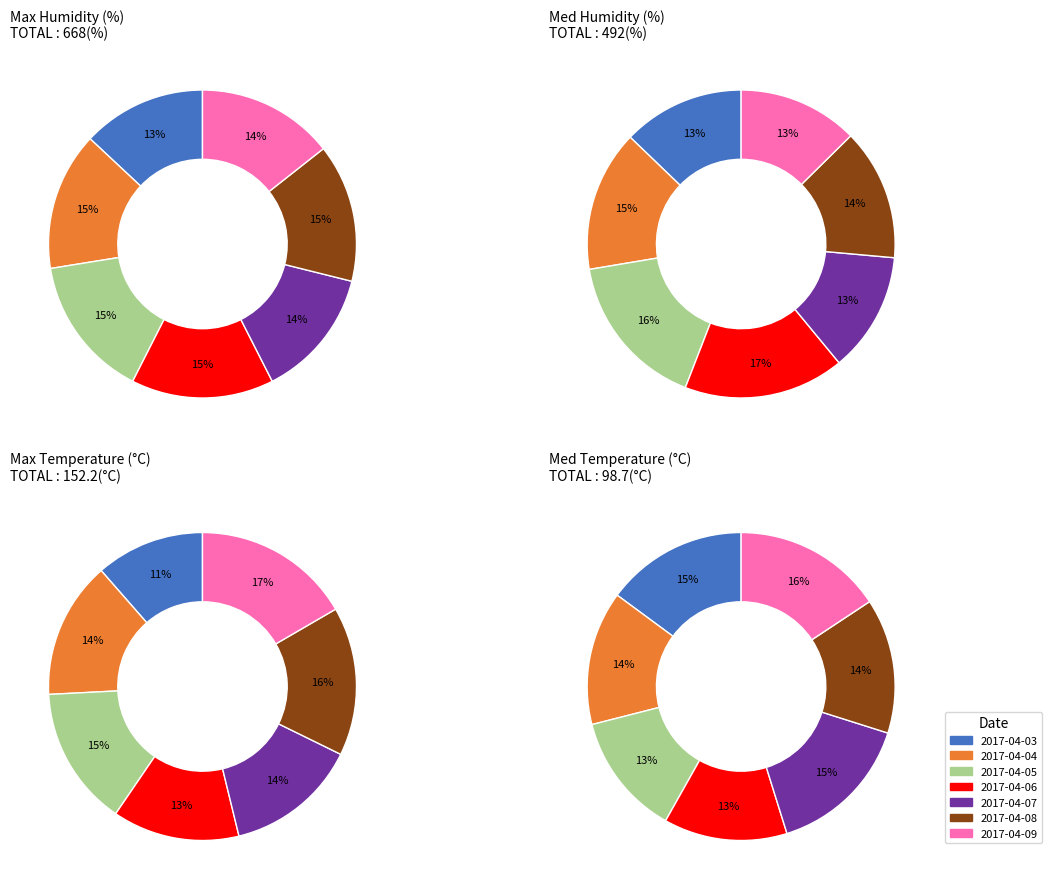

Is 2017-04-09 the majority of the pie?

No